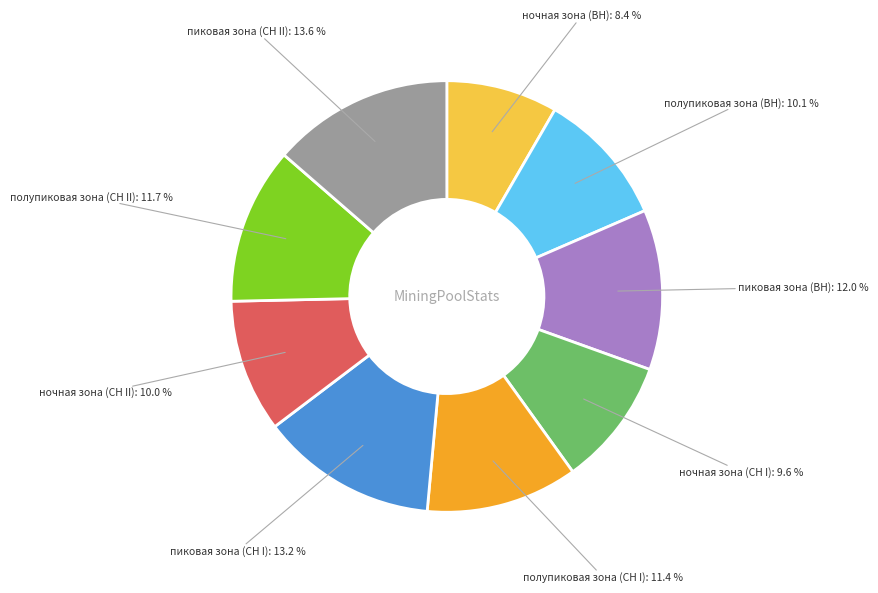

Count the number of slices in the pie.

9